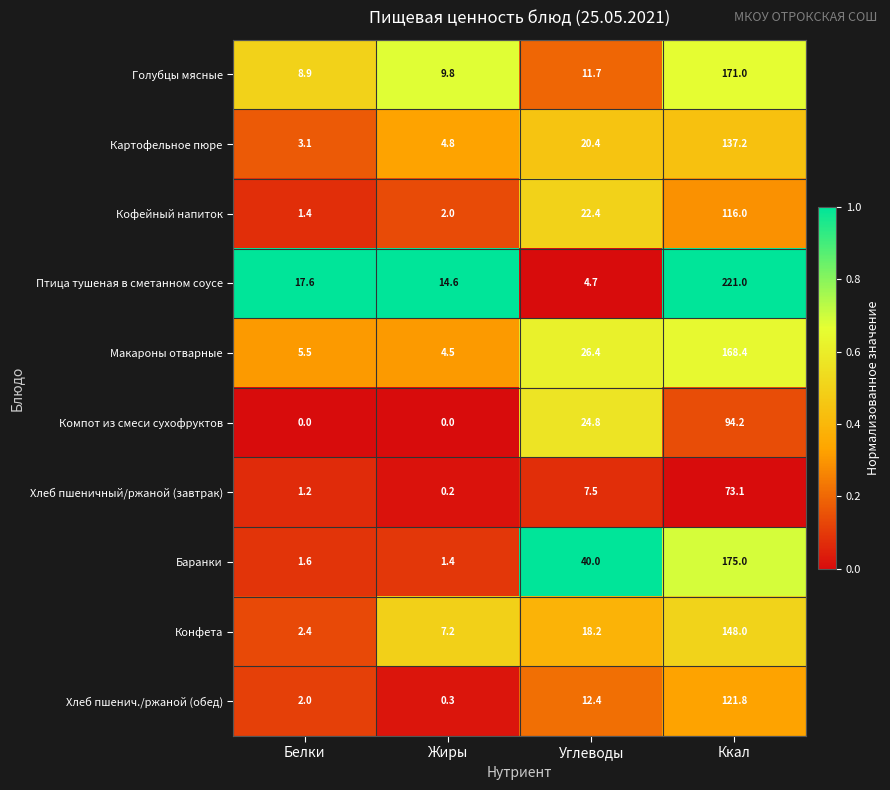

List the series in order of their peak value, lowest first.

Хлеб пшеничный/ржаной (завтрак), Компот из смеси сухофруктов, Кофейный напиток, Хлеб пшенич./ржаной (обед), Картофельное пюре, Конфета, Макароны отварные, Голубцы мясные, Баранки, Птица тушеная в сметанном соусе